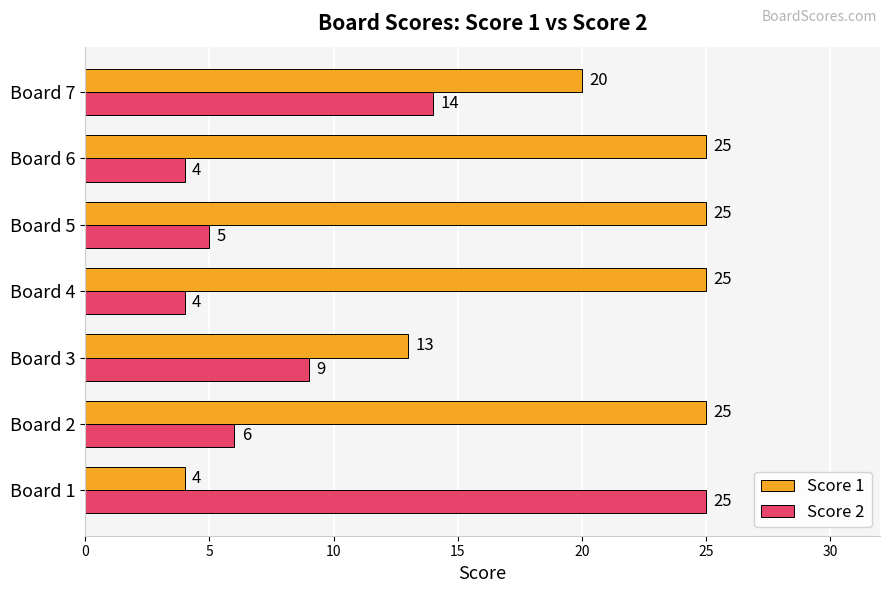

Which series has the largest total across all categories?

Score 1